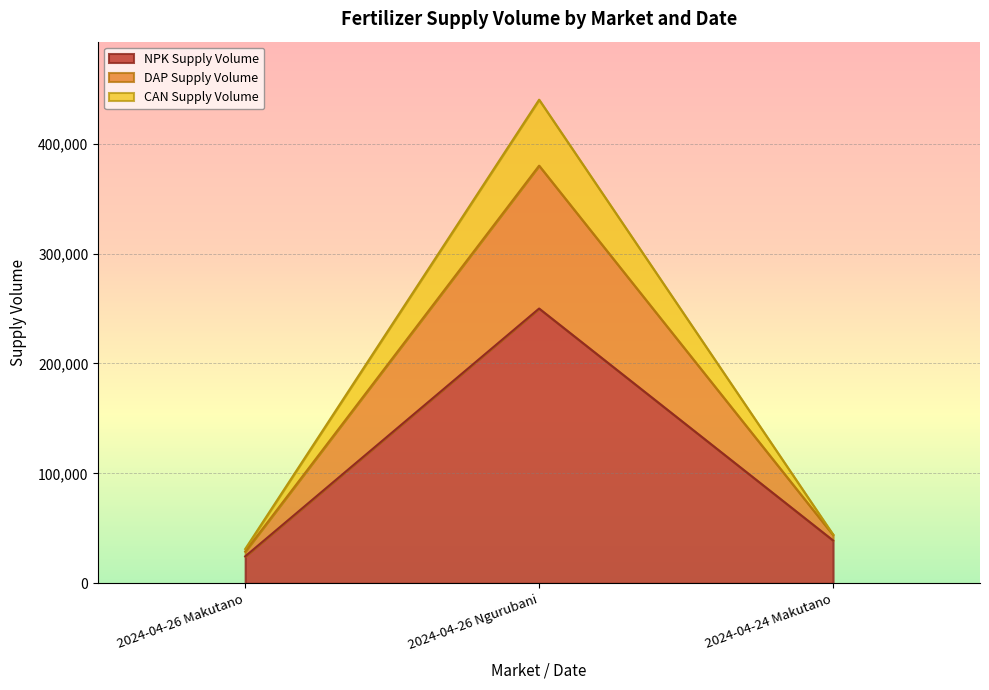

At which category is the sum across all series the highest?

2024-04-26 Ngurubani